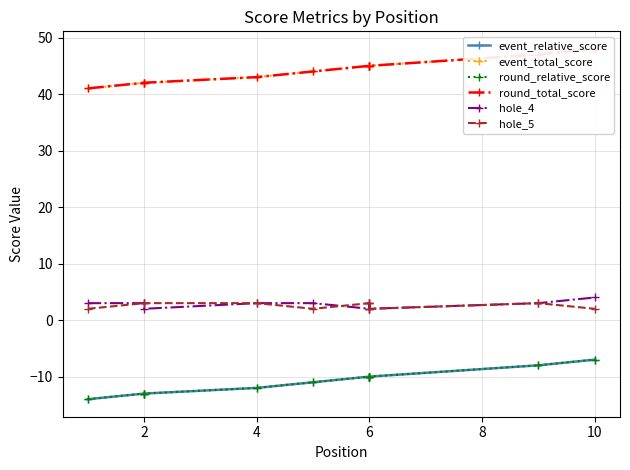

Is this an area chart (filled region under the line)?

No